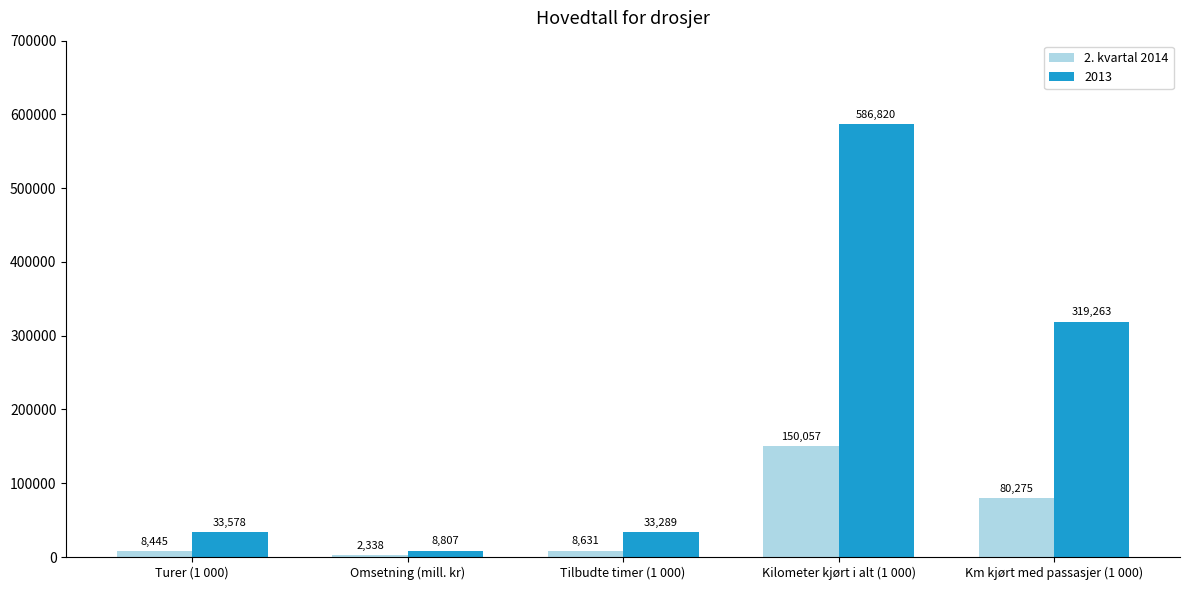

The 2. kvartal 2014 series shows 2338 at Omsetning (mill. kr). True or false?

True